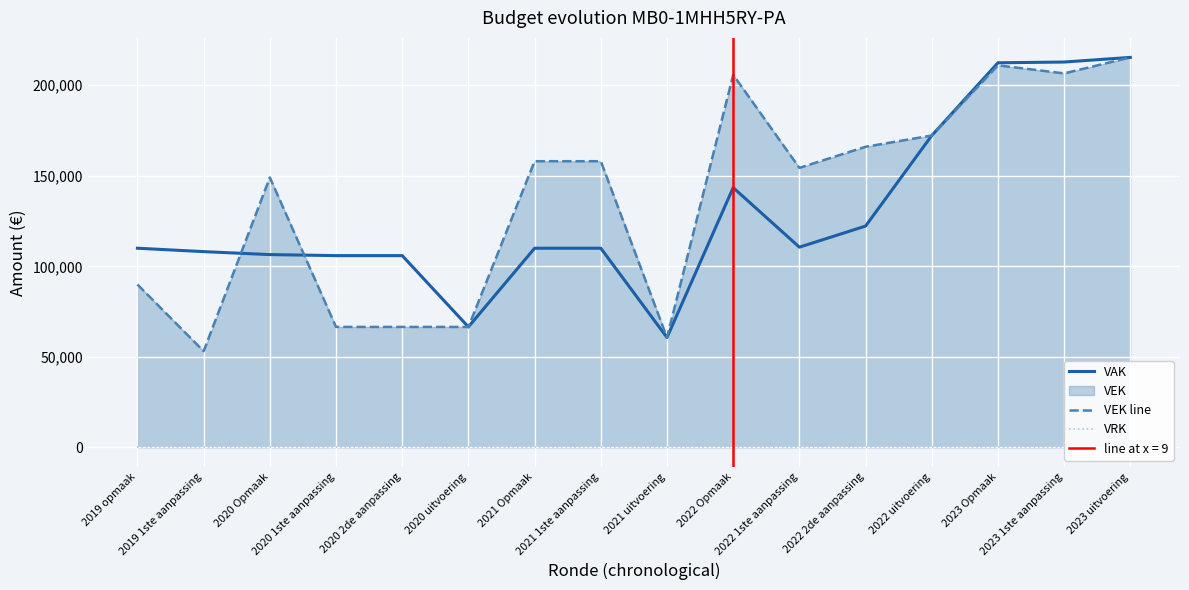

At which category is the sum across all series the highest?

2023 uitvoering